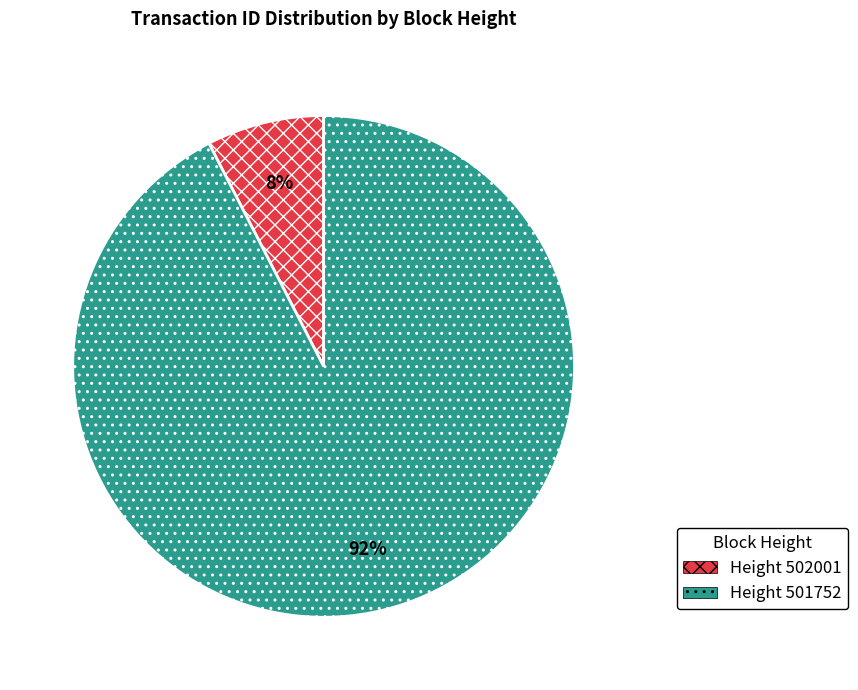

To the nearest percent, what is the average slice percentage?

50%